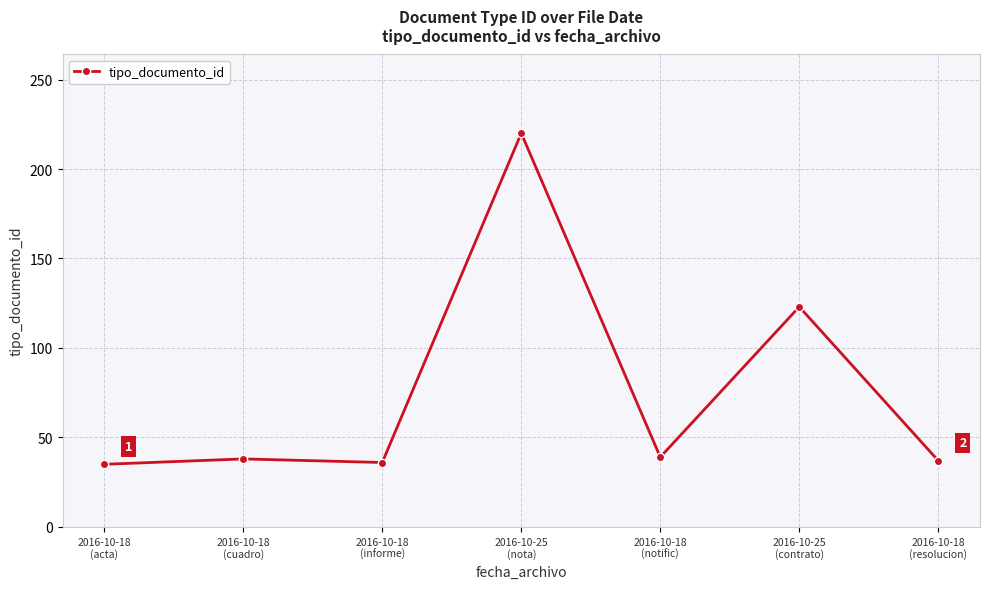

What is the change in value from 2016-10-18
(informe) to 2016-10-25
(nota)?

+184